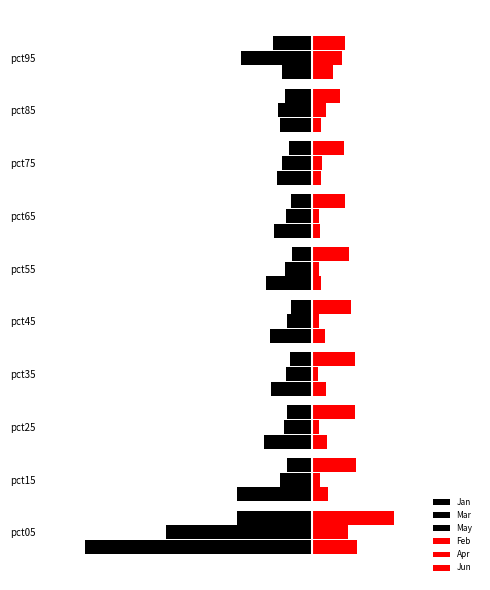

What is the difference between the maximum and minimum values in the May series?

0.7